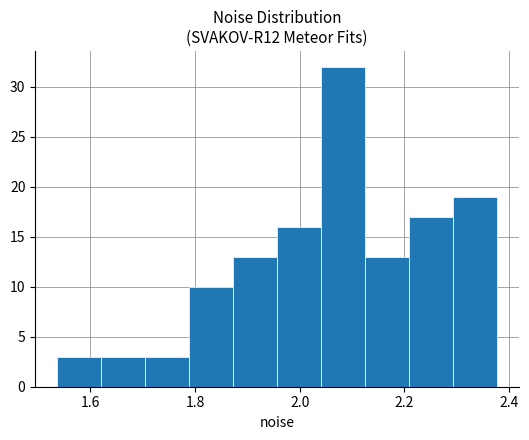

Reading left to right, list every bar in this chart as the range it spans on the x-axis followed by its height. Neither the bar edges nor the heights are printed on the chart, so give them approximately, as read against the axes.

1.54 to 1.62: 3
1.62 to 1.70: 3
1.70 to 1.78: 3
1.78 to 1.88: 10
1.88 to 1.96: 13
1.96 to 2.04: 16
2.04 to 2.12: 32
2.12 to 2.20: 13
2.20 to 2.30: 17
2.30 to 2.38: 19